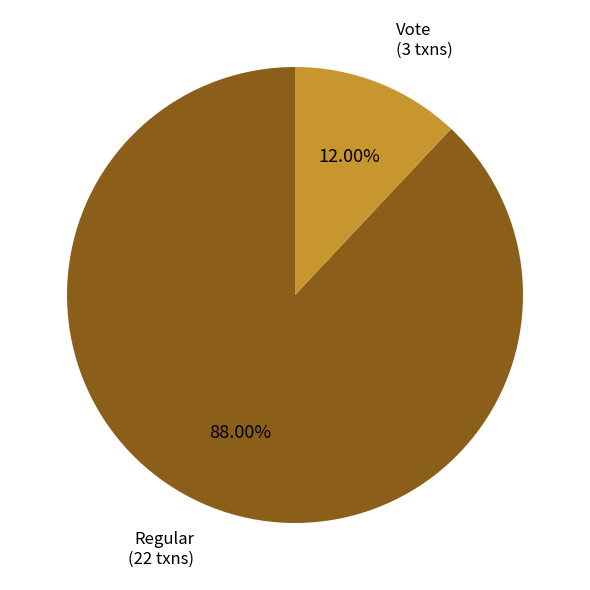

Is there a majority slice in this chart?

Yes